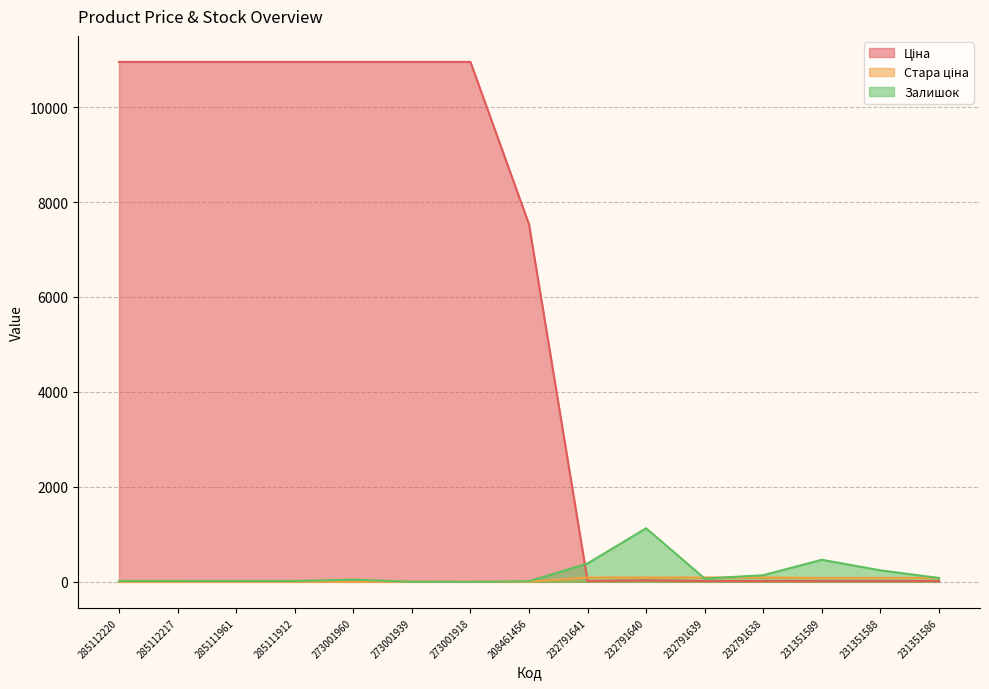

What is the total value across all series at 232791640?

1252.6